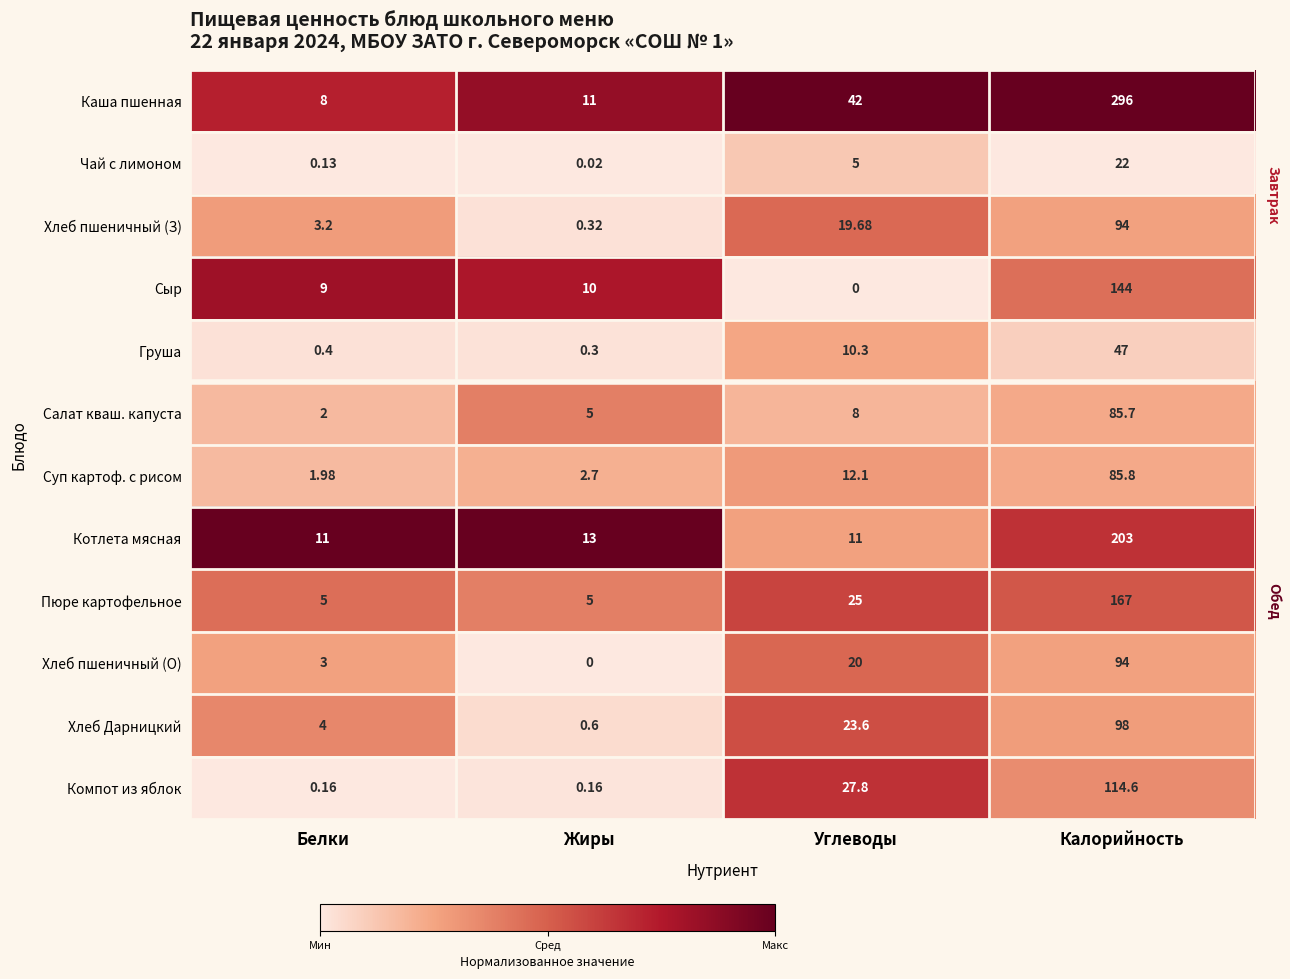

What is the total value across all series at Углеводы?

204.5